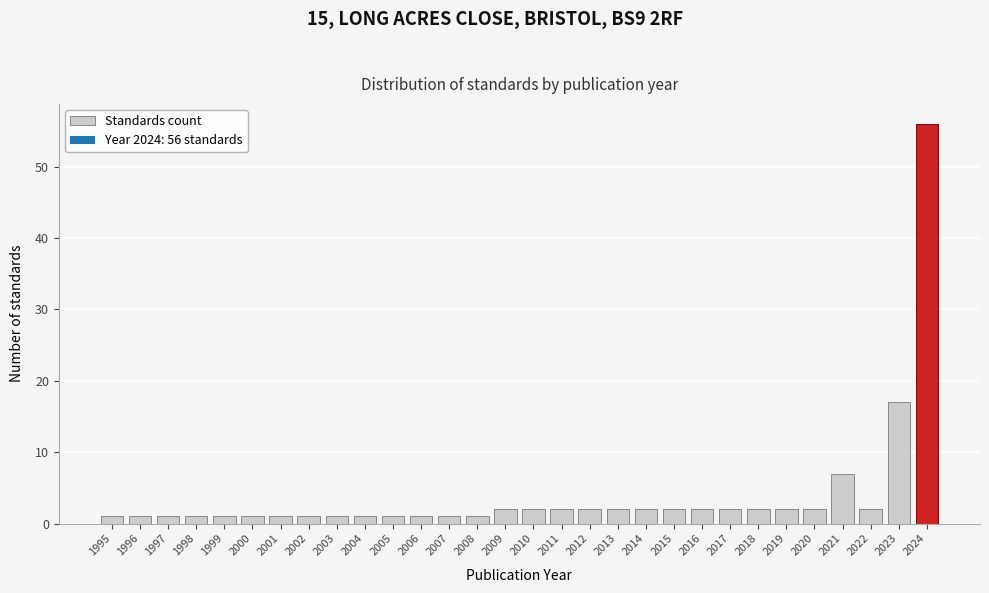

Reading left to right, transcribe all the data shown in this chart.

1	1	1	1	1	1	1	1	1	1	1	1	1	1	2	2	2	2	2	2	2	2	2	2	2	2	7	2	17	56